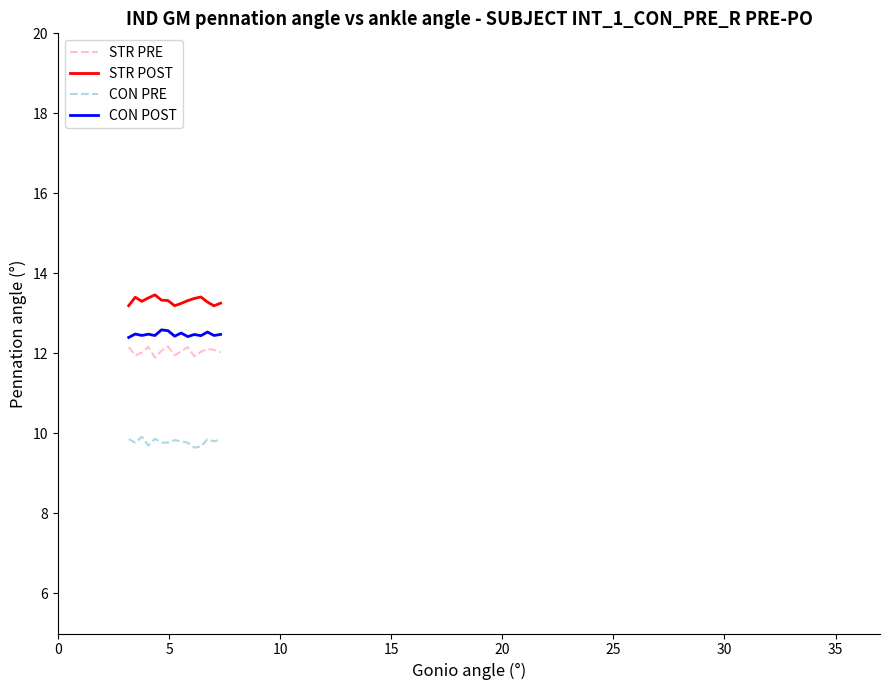

True or false: STR PRE and STR POST cross at least once.

False